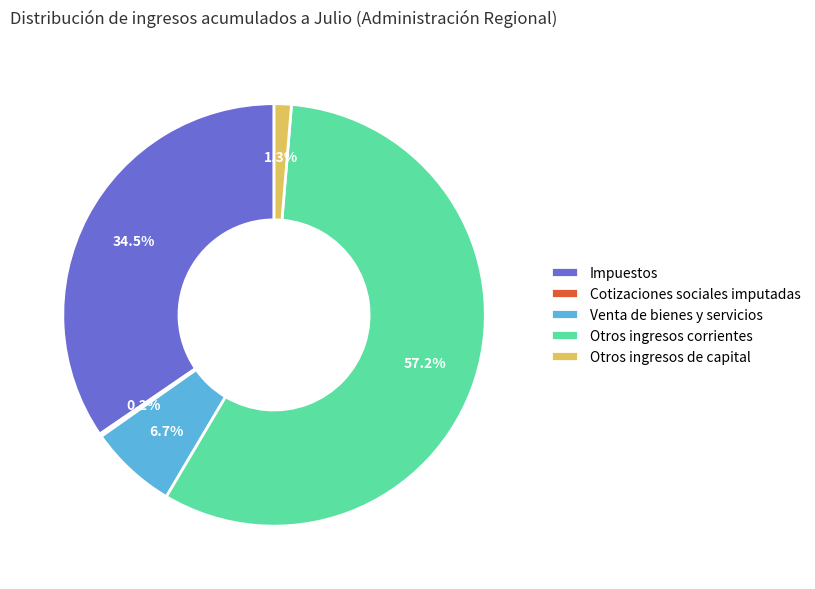

How much of the chart is everything except Otros ingresos de capital?

98.7%